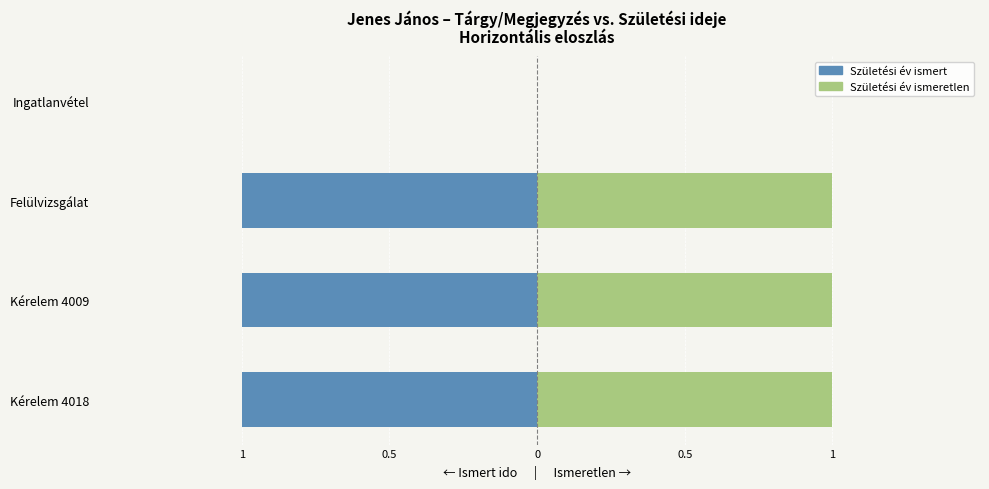

Between Felülvizsgálat and Ingatlanvétel, which series saw the biggest shift?

Születési év ismert